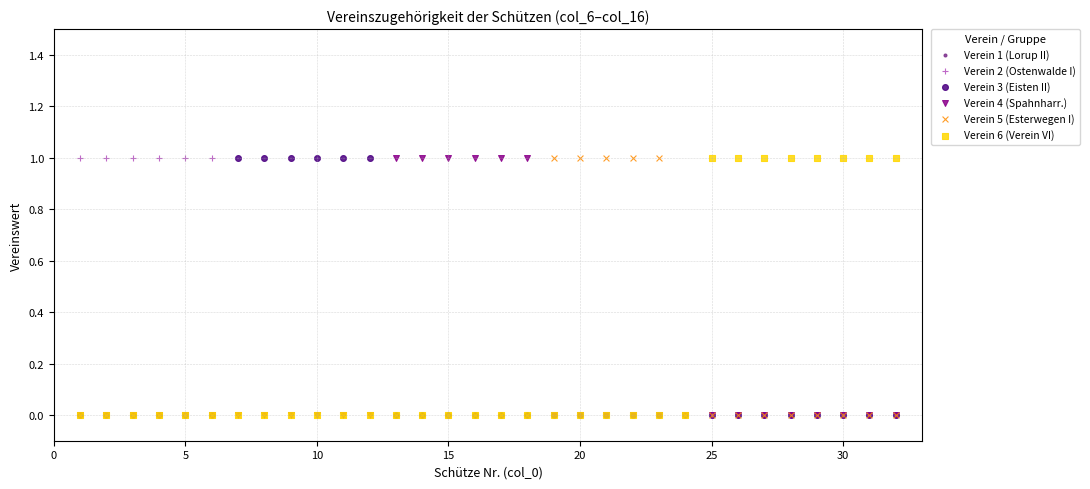

What are all the series names shown in the legend?

Verein 1 (Lorup II), Verein 2 (Ostenwalde I), Verein 3 (Eisten II), Verein 4 (Spahnharr.), Verein 5 (Esterwegen I), Verein 6 (Verein VI)